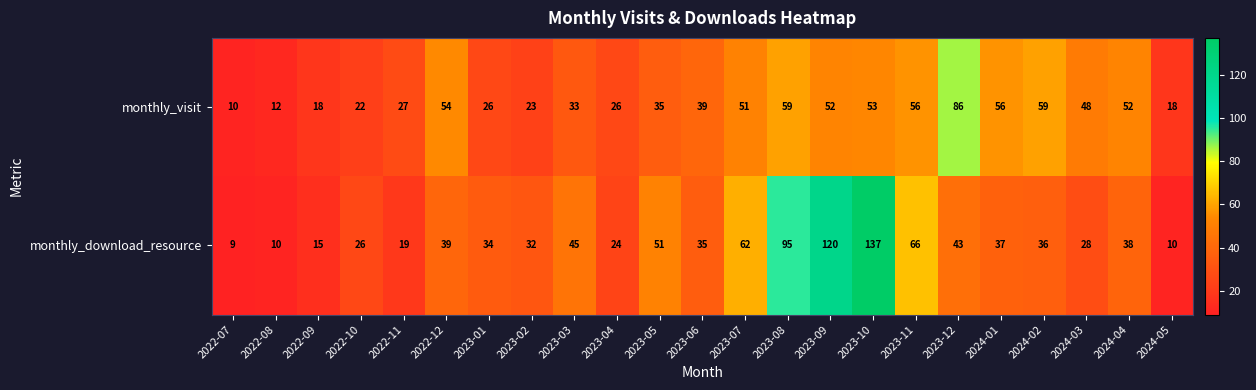

True or false: monthly_visit has a value of 27 at 2023-09.

False